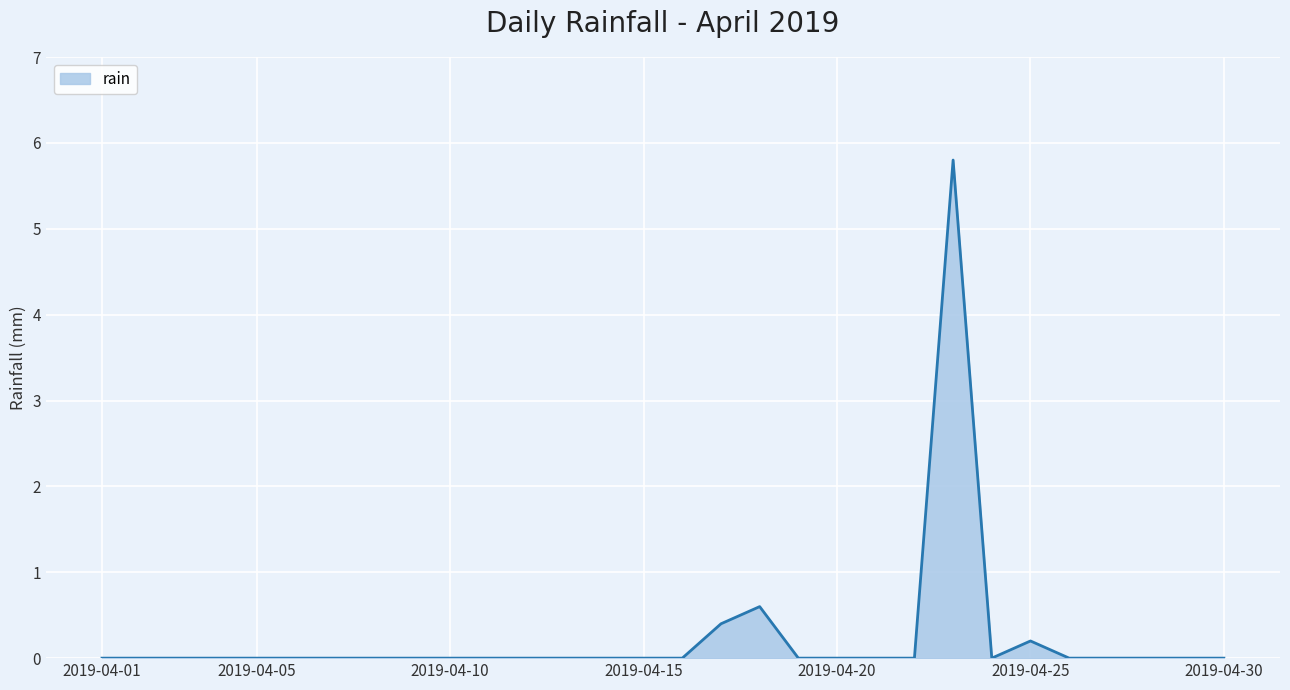

Reading left to right, what are all the values shown in this chart?

0.0	0.0	0.0	0.0	0.0	0.0	0.0	0.0	0.0	0.0	0.0	0.0	0.0	0.0	0.0	0.0	0.4	0.6	0.0	0.0	0.0	0.0	5.8	0.0	0.2	0.0	0.0	0.0	0.0	0.0